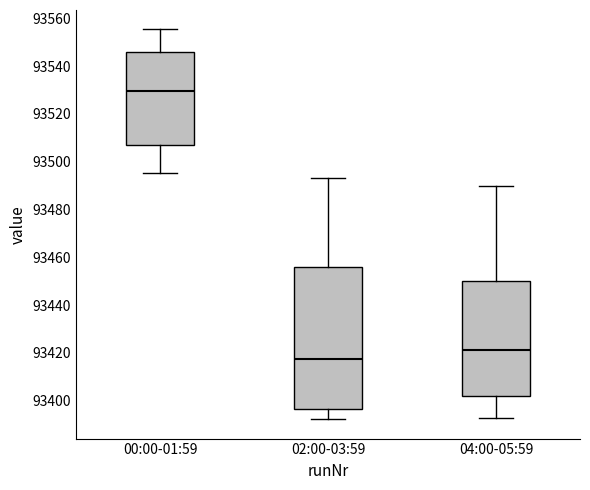

Reading left to right, transcribe this box plot: for each box, give where its median line is, the range the box spans, and where its two whiskers end, as read against the y-axis. The values are not printed on the chart, so give them approximately, as read against the axis.

00:00-01:59: median 93530, box 93508 to 93546, whiskers 93496 to 93556
02:00-03:59: median 93418, box 93396 to 93456, whiskers 93392 to 93494
04:00-05:59: median 93422, box 93402 to 93450, whiskers 93392 to 93490